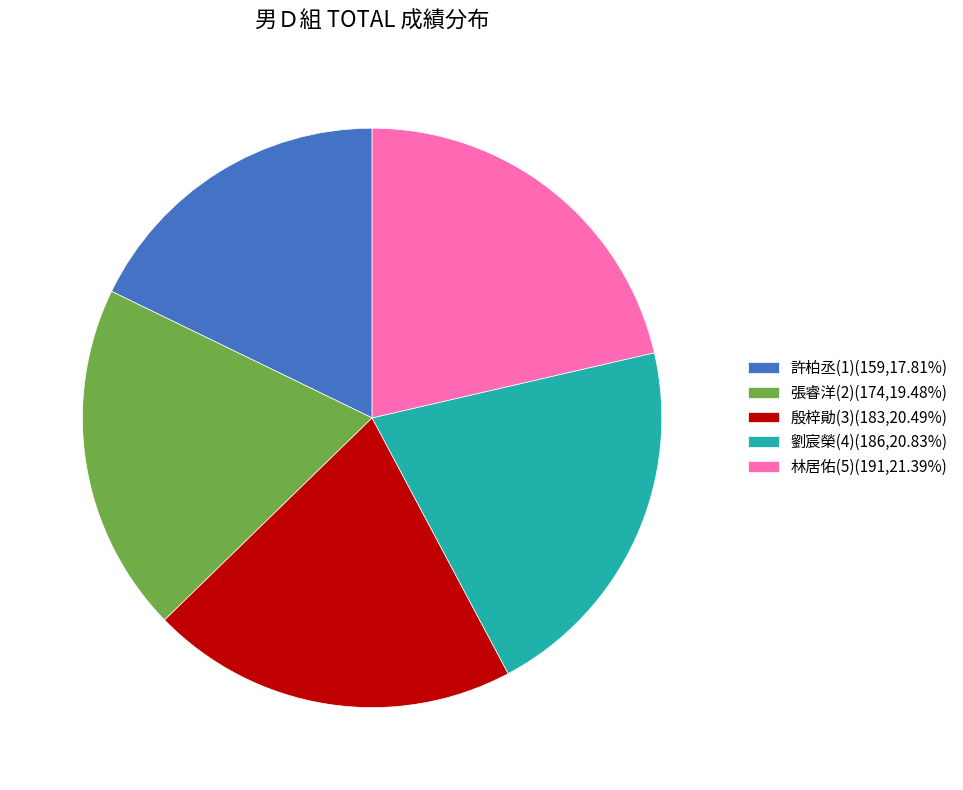

How many segments does this pie chart have?

5